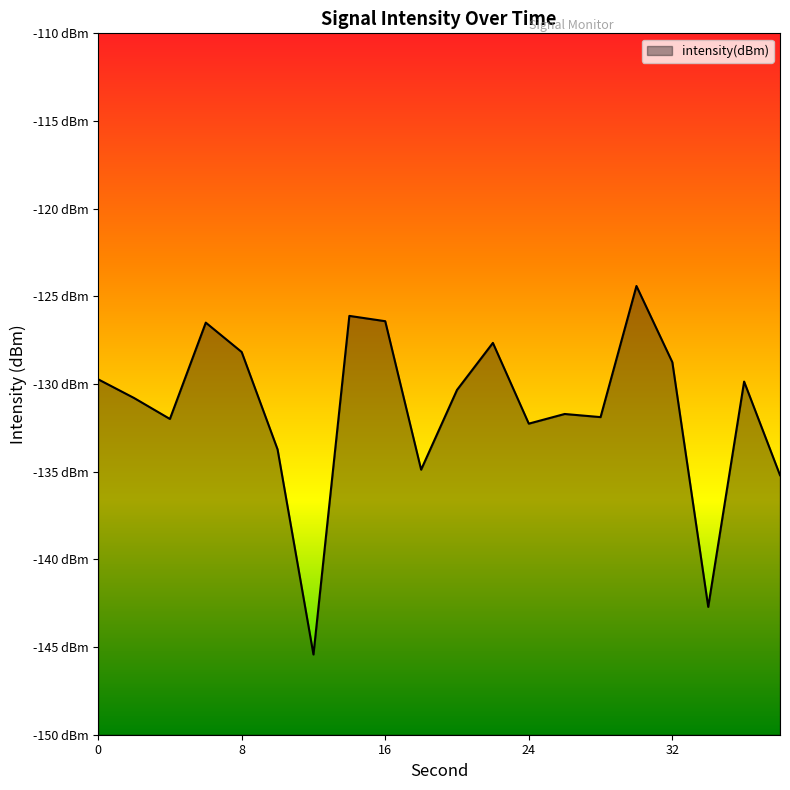

What is the change in value from 10 to 14?

+7.6